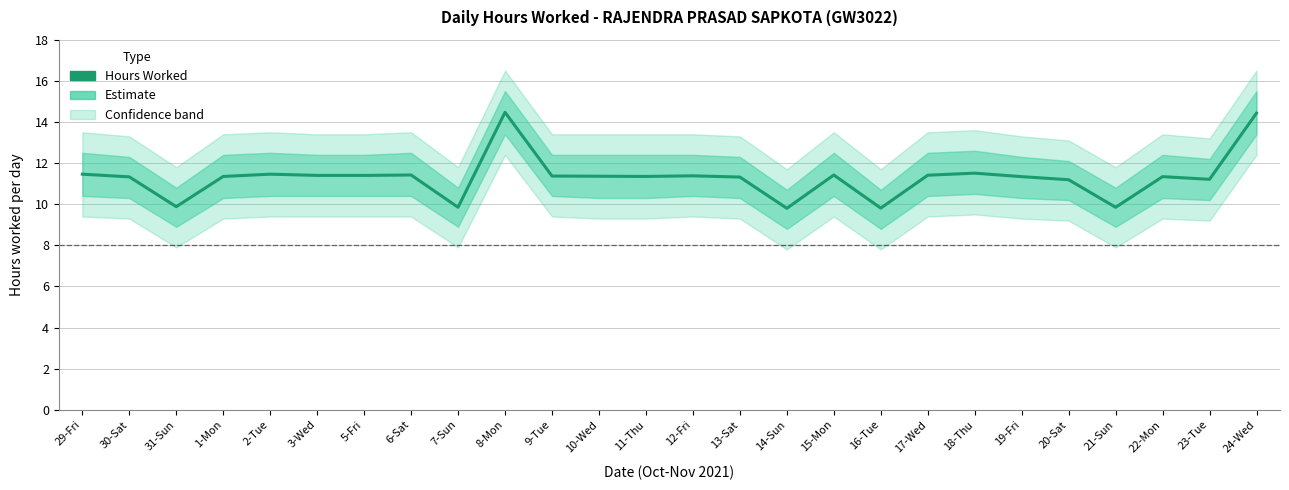

List the labels in order of value, smallest first.

14-Sun, 16-Tue, 7-Sun, 21-Sun, 31-Sun, 20-Sat, 23-Tue, 13-Sat, 30-Sat, 19-Fri, 22-Mon, 1-Mon, 11-Thu, 10-Wed, 9-Tue, 12-Fri, 3-Wed, 5-Fri, 17-Wed, 6-Sat, 15-Mon, 29-Fri, 2-Tue, 18-Thu, 24-Wed, 8-Mon